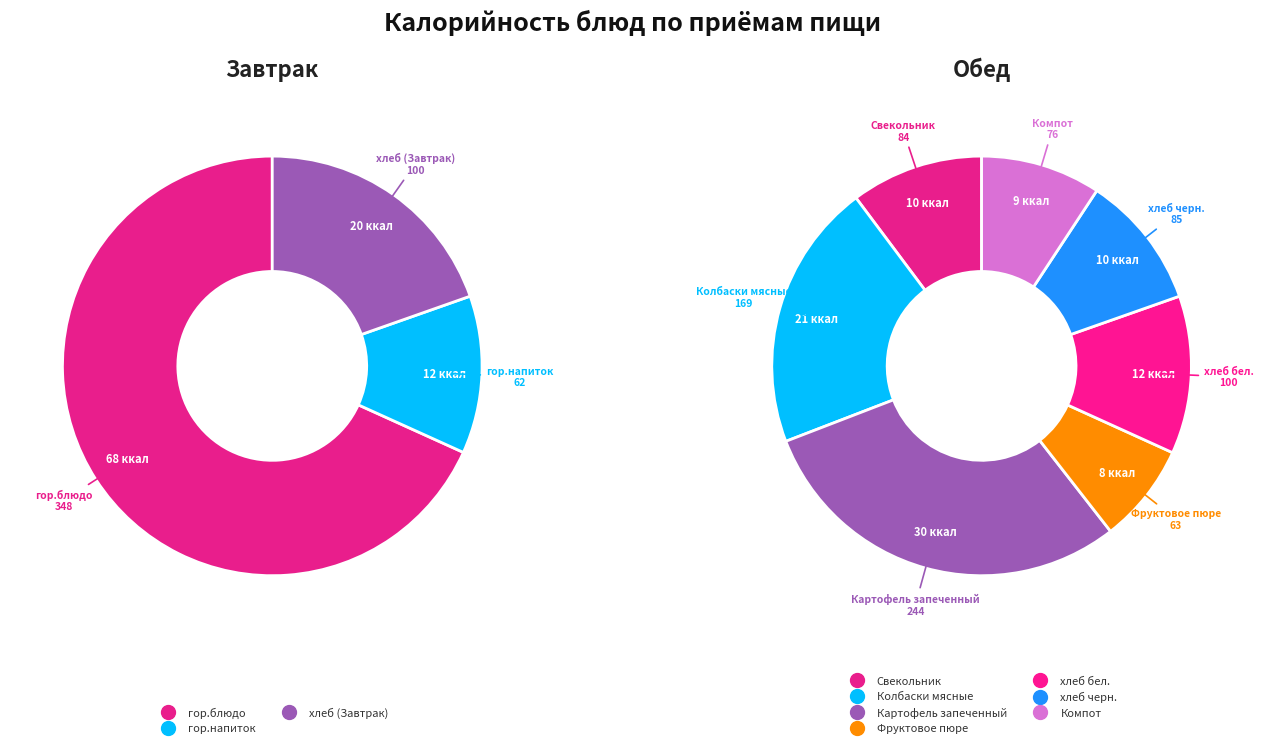

Approximately how many times larger is the value at Свекольник compared to хлеб (Завтрак)?

0.8